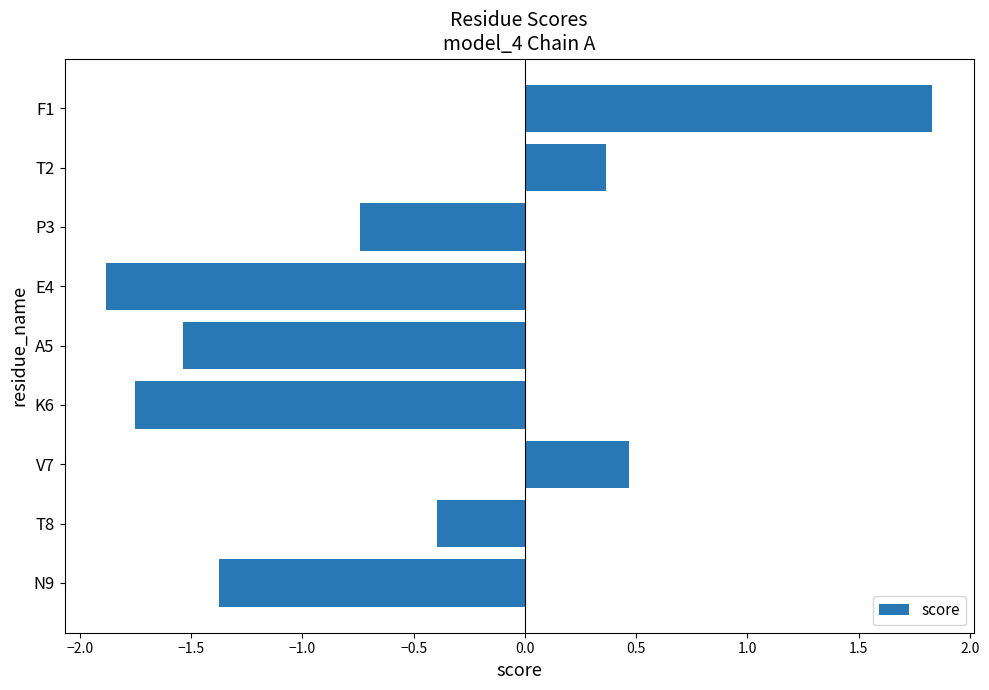

What is the sum of all values?

-5.0